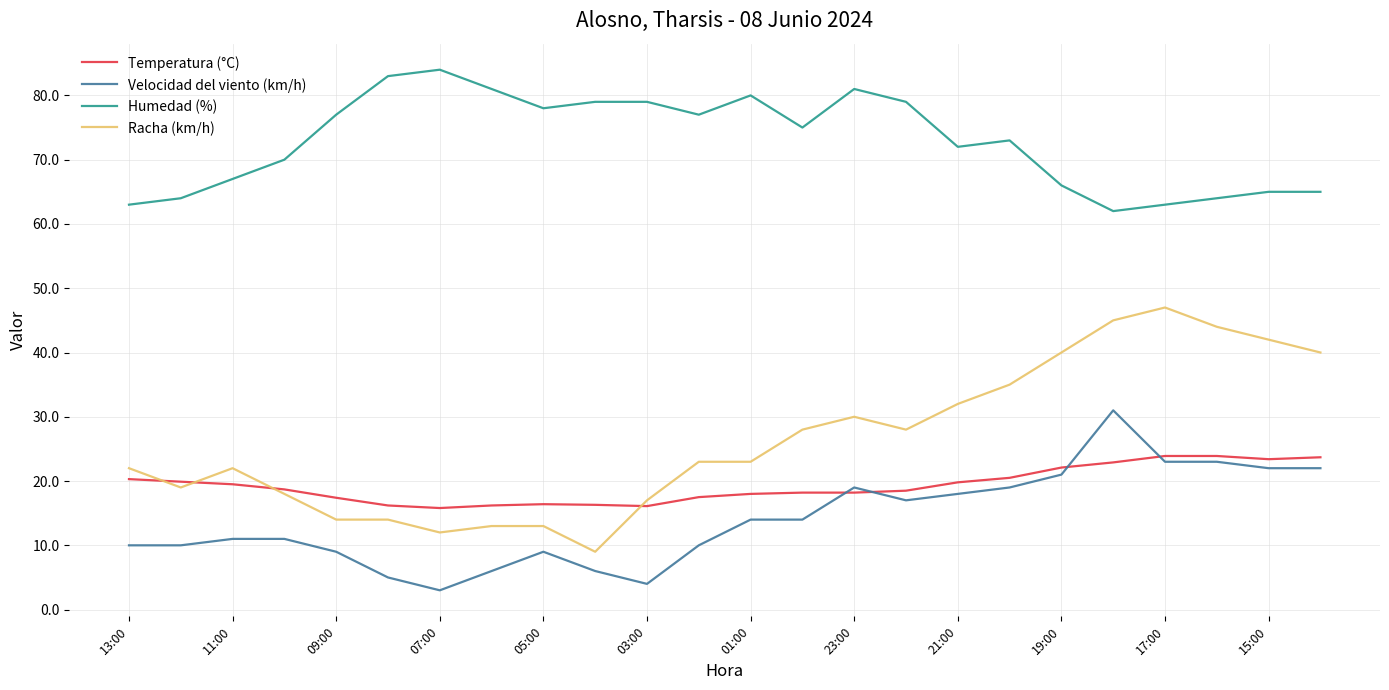

True or false: Velocidad del viento (km/h) and Racha (km/h) intersect in this chart.

False